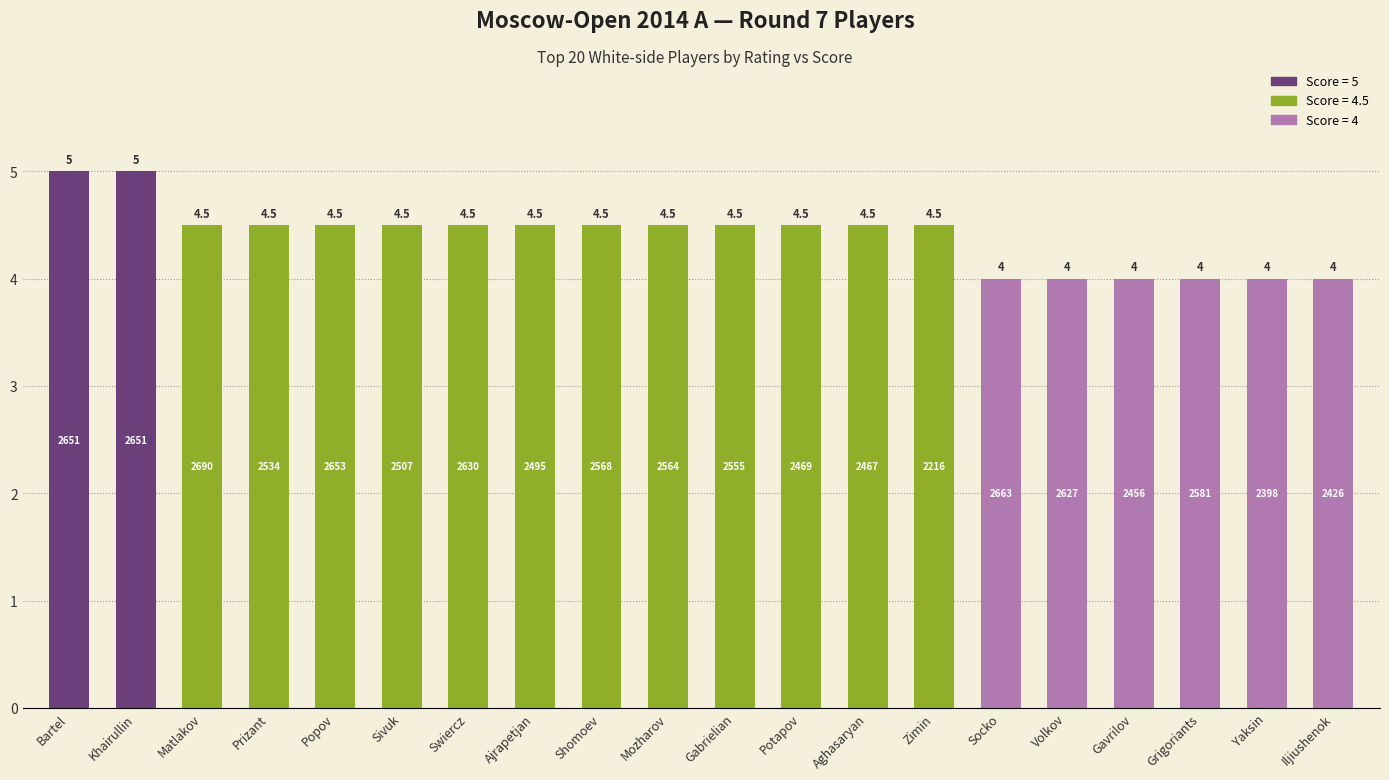

What is the sum of all values?

88.0